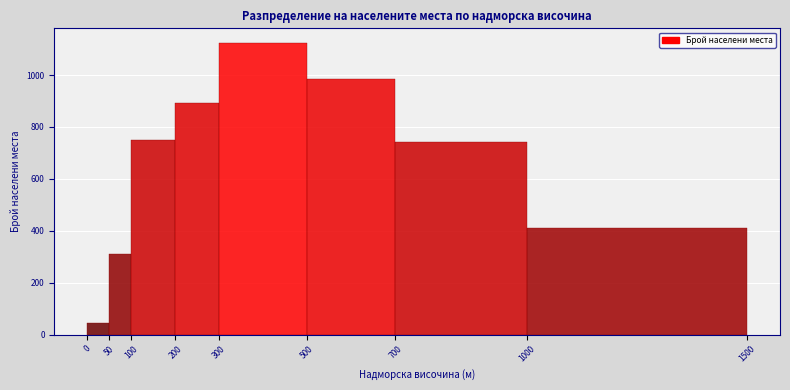

Which range on the x-axis has the tallest bar?

300 to 500